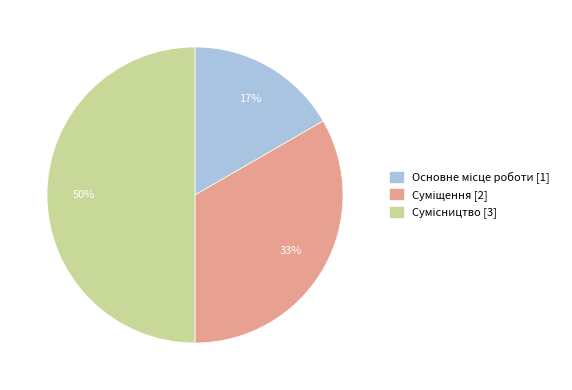

To the nearest percent, what is the difference between the largest and smallest slice percentages?

33%